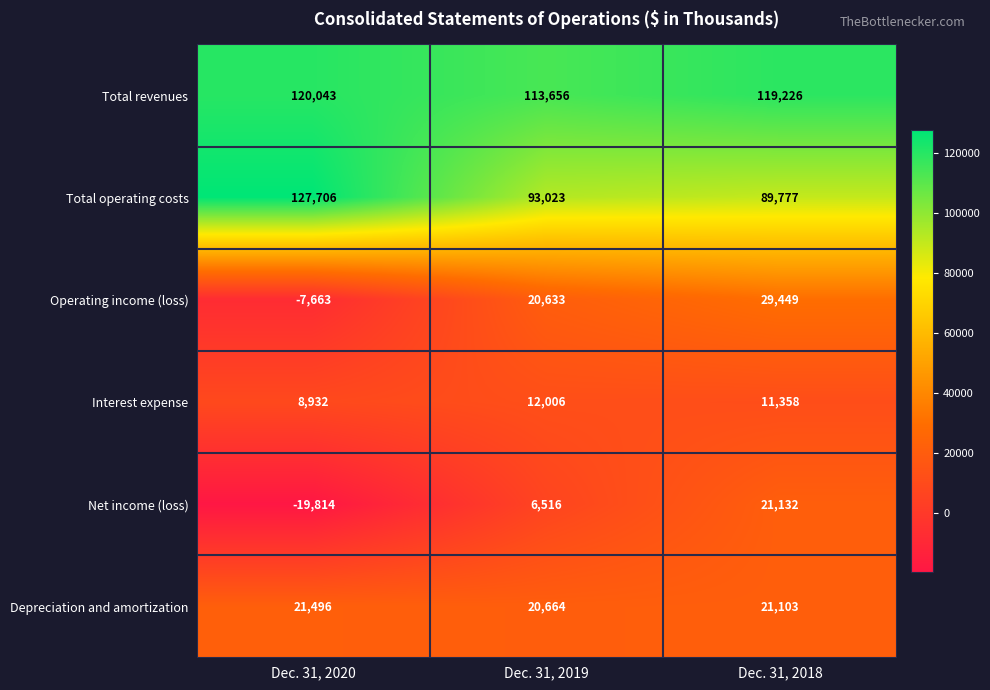

What is the smallest value displayed?

-19814